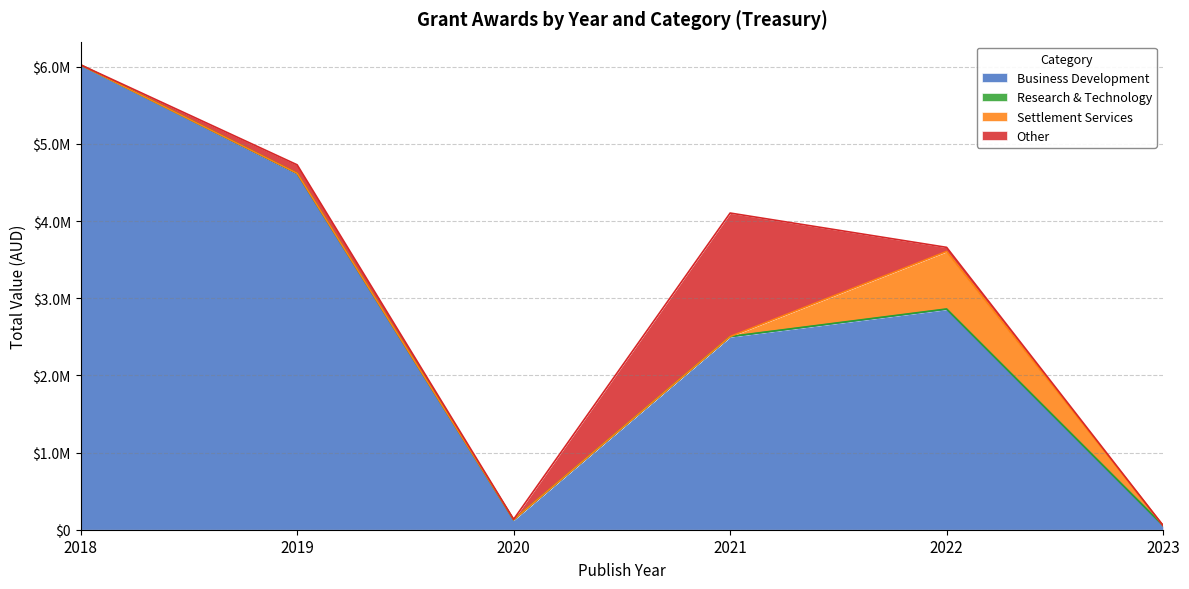

The Business Development series shows 7251136 at 2019. True or false?

False